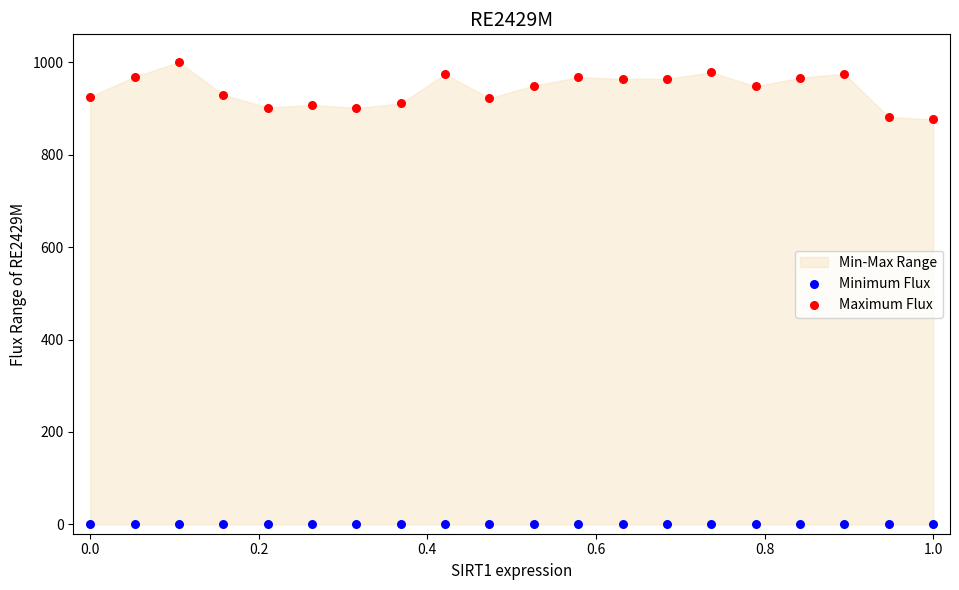

Which series reaches the minimum Y coordinate?

Minimum Flux